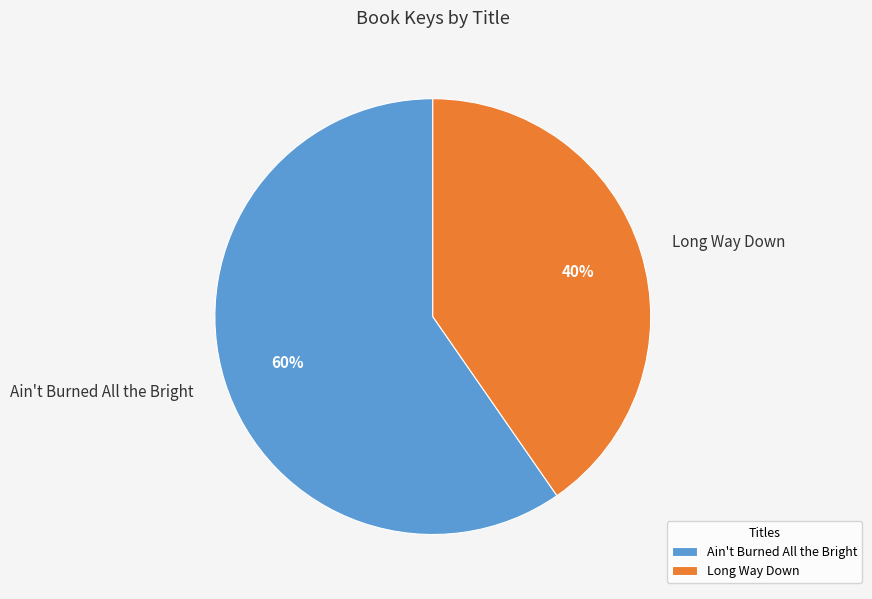

True or false: Long Way Down accounts for 27% of the total.

False